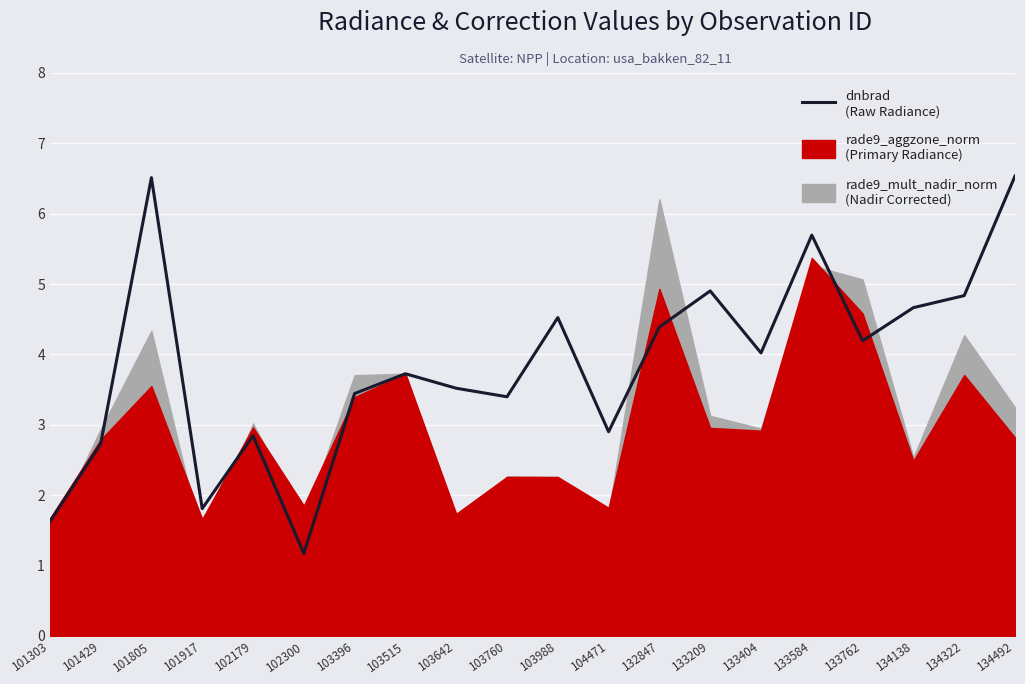

What is the value of the 2nd point from the left?

2.7